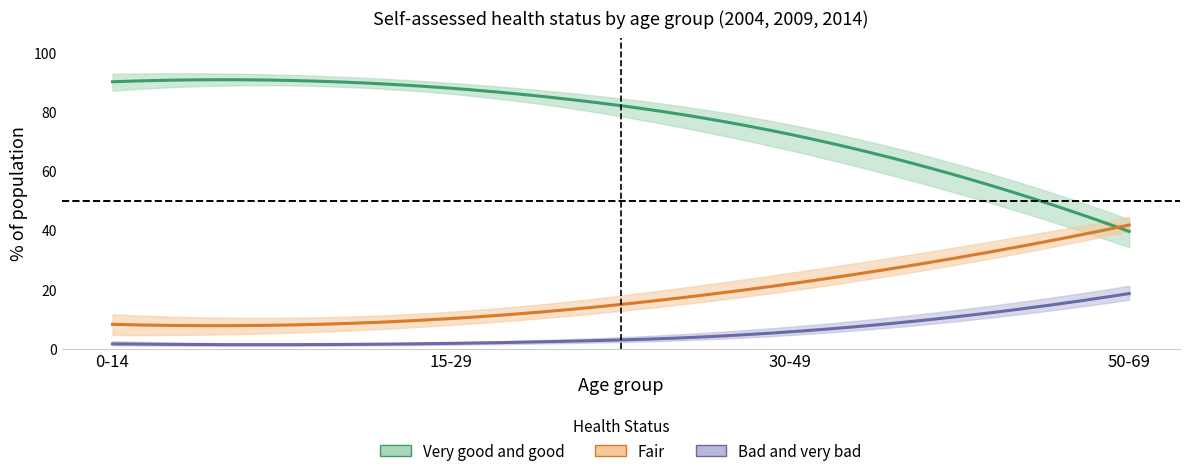

Is it true that Fair equals 21.6 at 9?

False